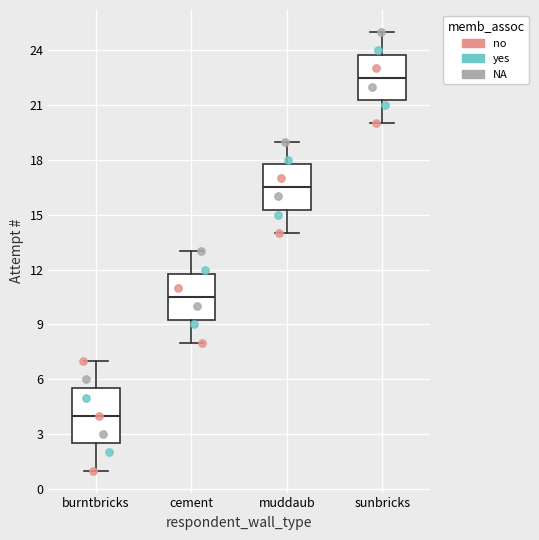

Comparing the boxes themselves (not the whiskers), which one is the tallest?

burntbricks